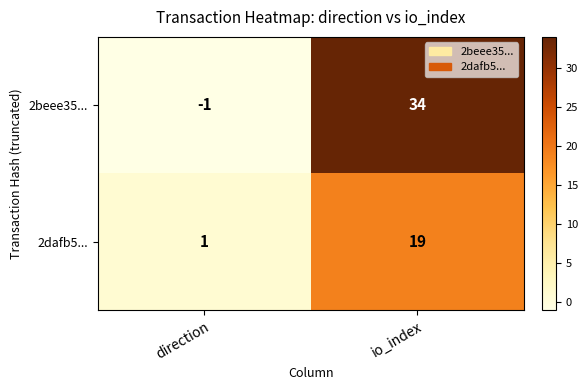

True or false: 2dafb5... has a value of 1 at direction.

True